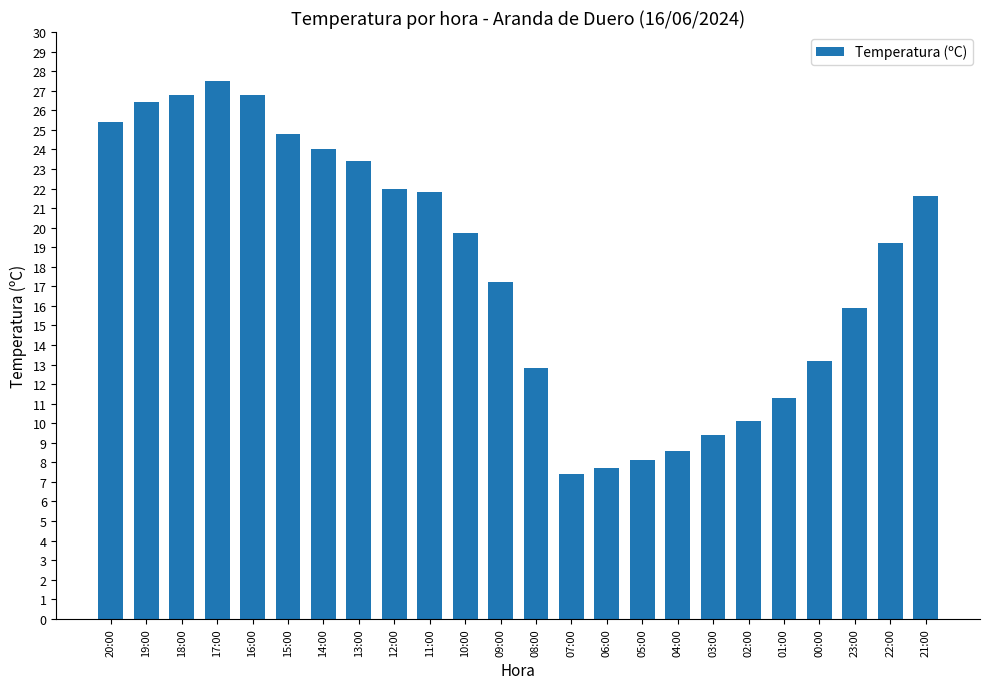

Approximately how many times larger is the value at 20:00 compared to 10:00?

1.3